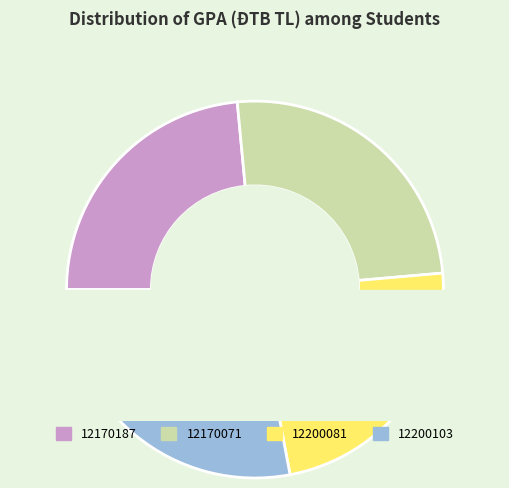

Which category has the biggest portion of the pie?

12200103